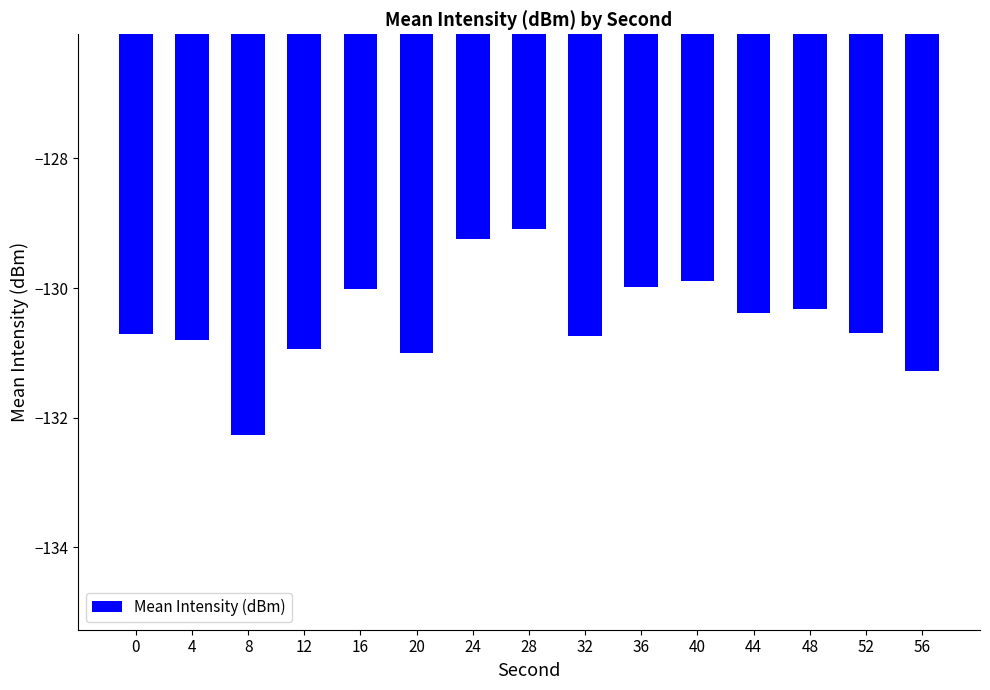

Does the chart contain any negative values?

Yes